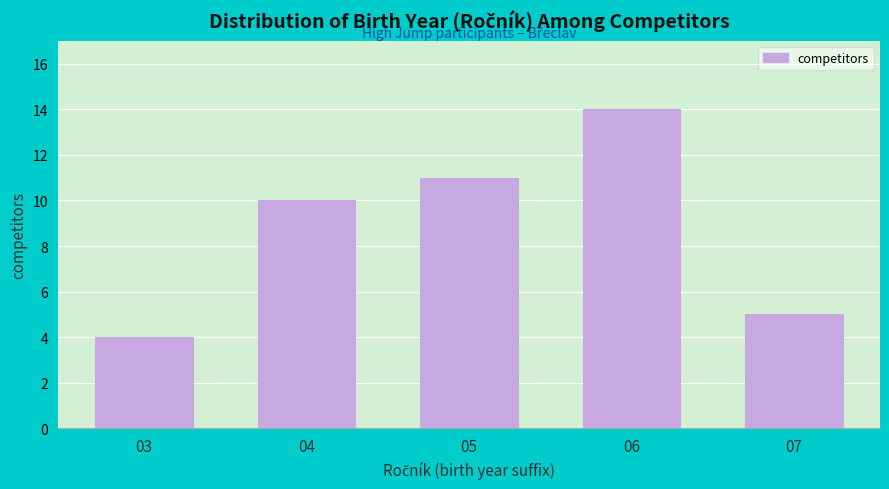

Reading right to left, extract all data points from this chart.

5	14	11	10	4